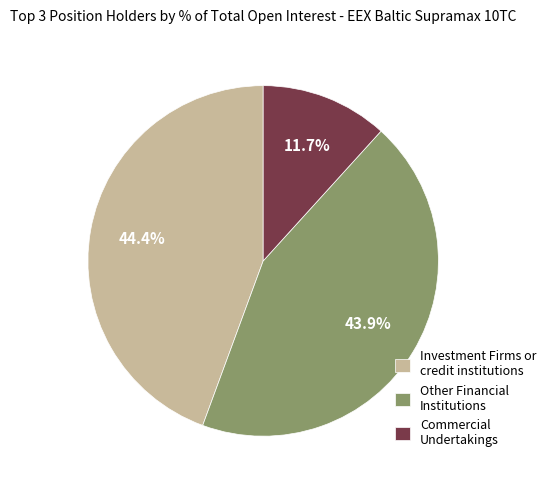

Does Investment Firms or credit institutions account for over 50% of the chart?

No